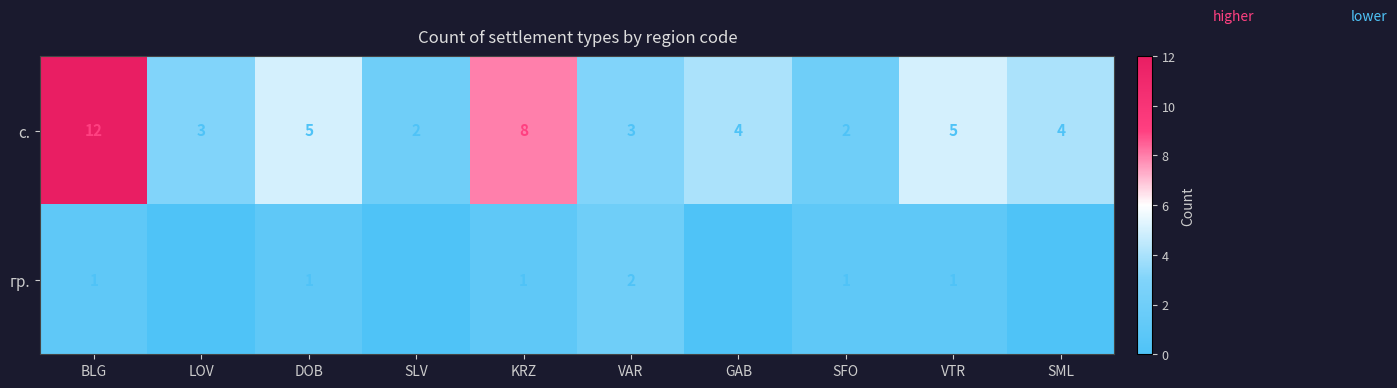

How many с. values are between 3 and 5?

6